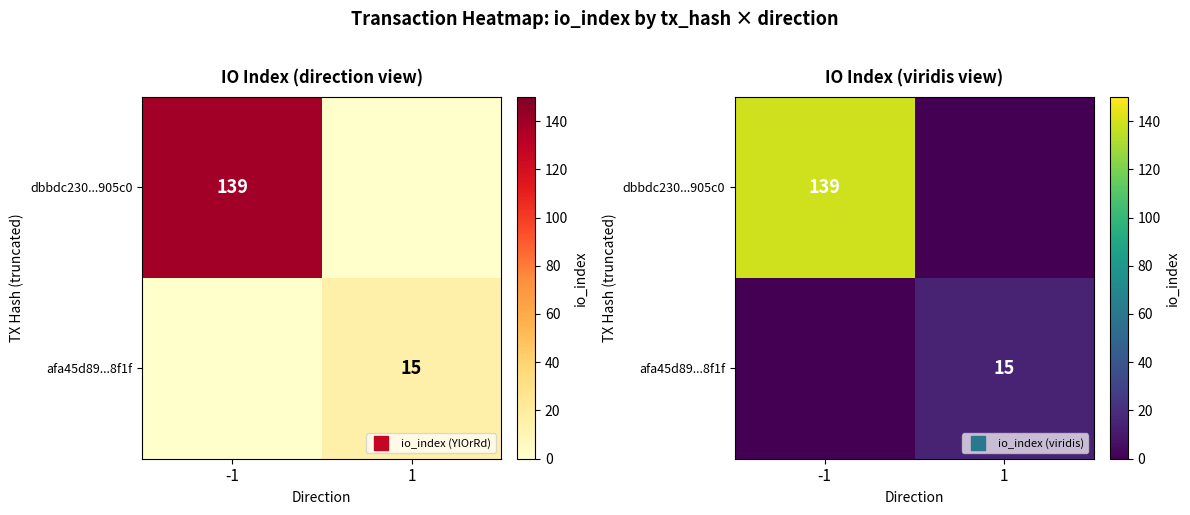

List the series in order of their overall mean, lowest first.

afa45d89...8f1f, dbbdc230...905c0